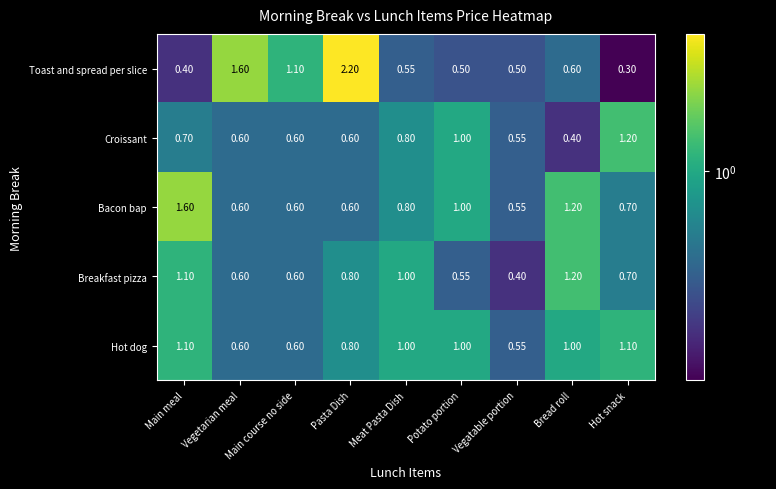

Between Vegetarian meal and Vegatable portion, which series saw the biggest shift?

Toast and spread per slice